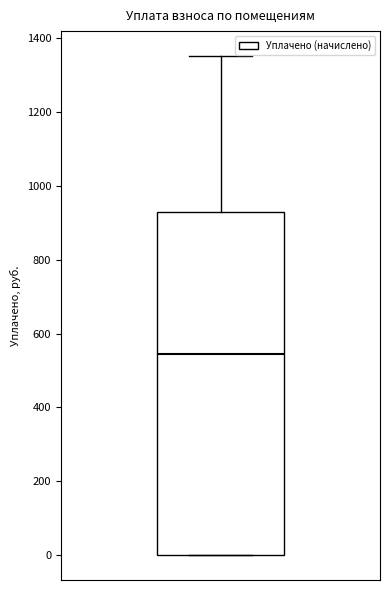

Transcribe this box plot: give where the median line is, the range the box spans, and where the two whiskers end, as read against the y-axis. The values are not printed on the chart, so give them approximately, as read against the axis.

median 540, box 0 to 920, whiskers 0 to 1360